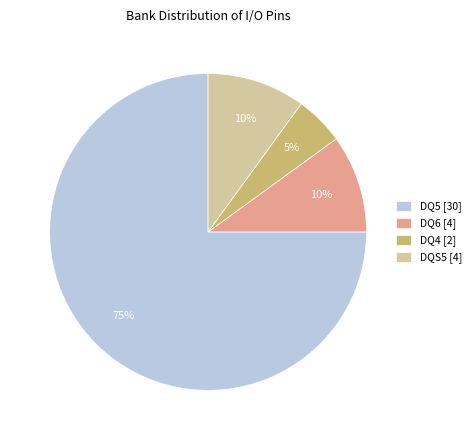

To the nearest percent, what percentage of the pie is DQ4 [2]?

5%